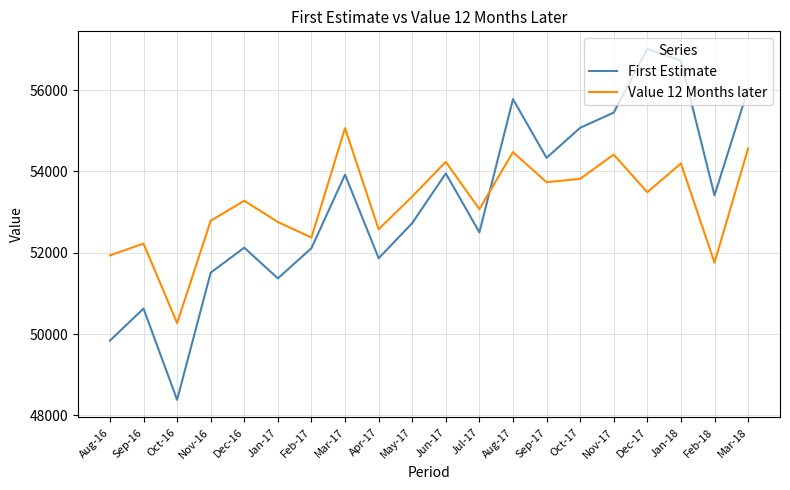

Which series has the largest range (max minus min)?

First Estimate